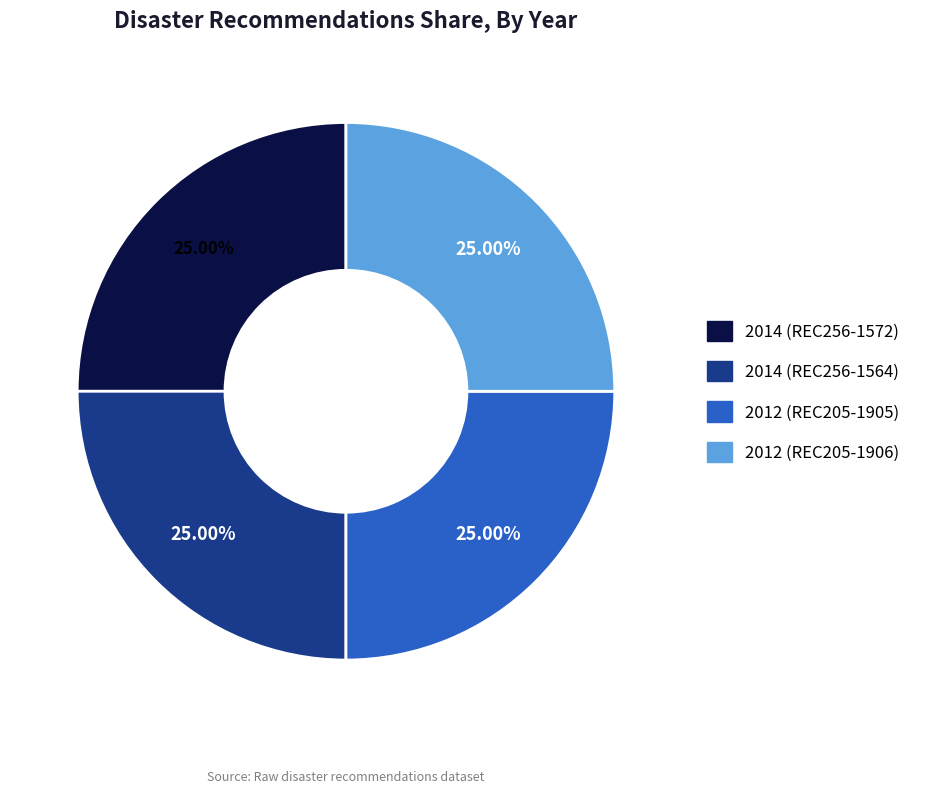

To the nearest percent, what percentage of the pie is 2014 (REC256-1572)?

25%